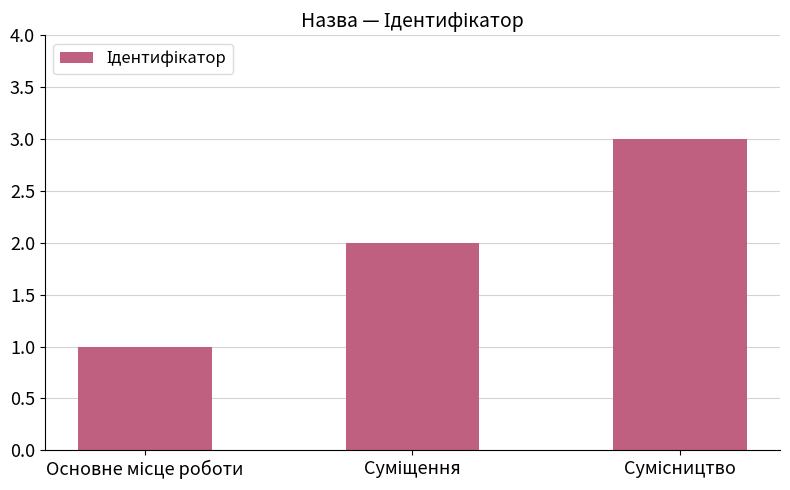

Reading left to right, extract all data points from this chart.

1	2	3